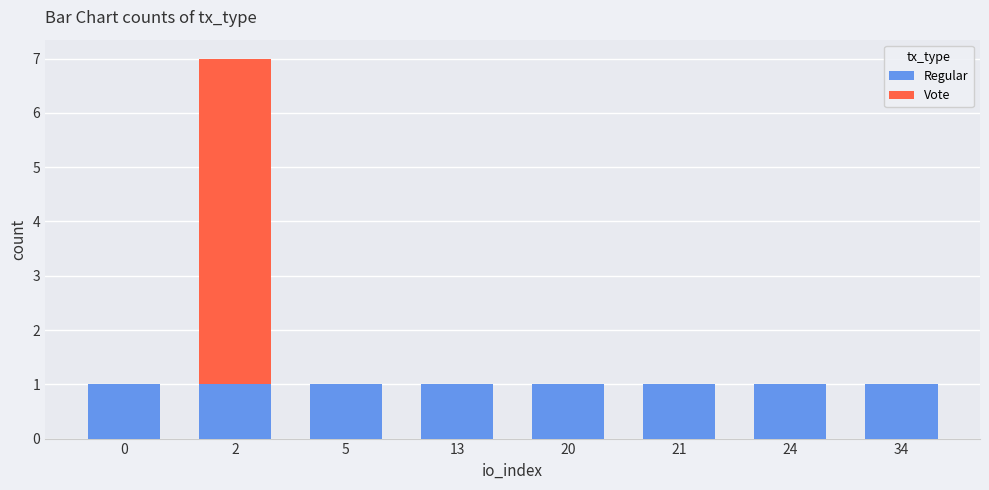

Is it true that Regular equals 1 at 5?

True